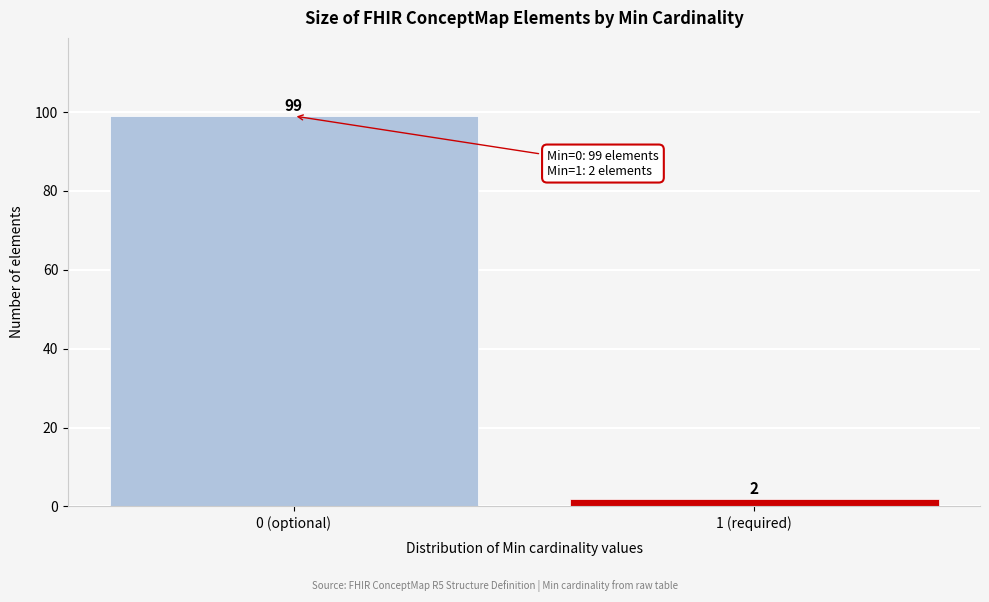

Reading right to left, extract all data points from this chart.

1 (required)=2	0 (optional)=99